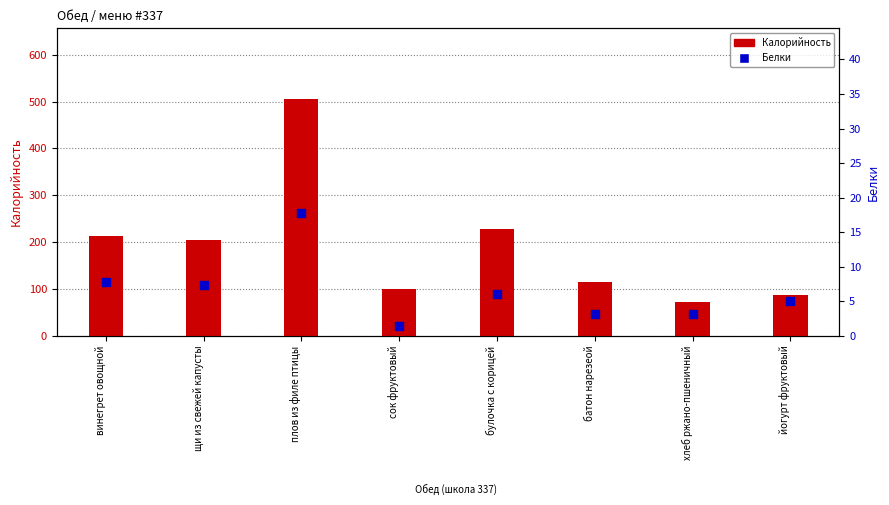

At how many categories does at least one series exceed 274?

1